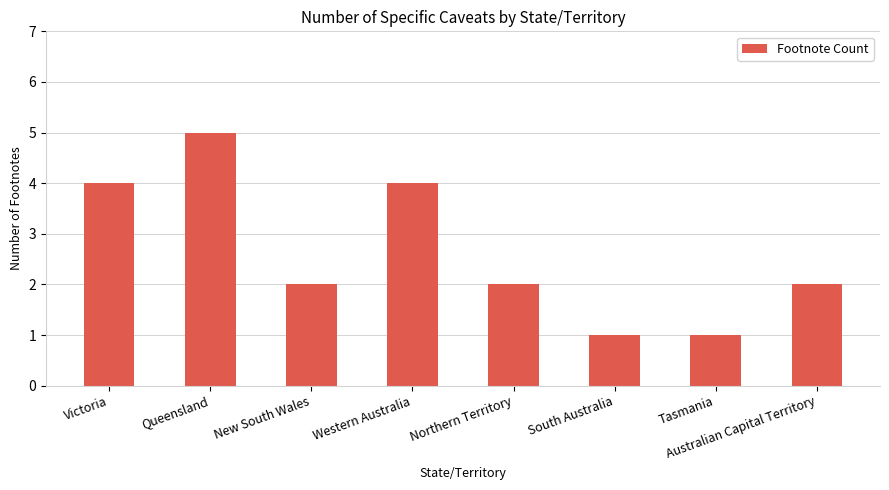

Are the bars horizontal?

No